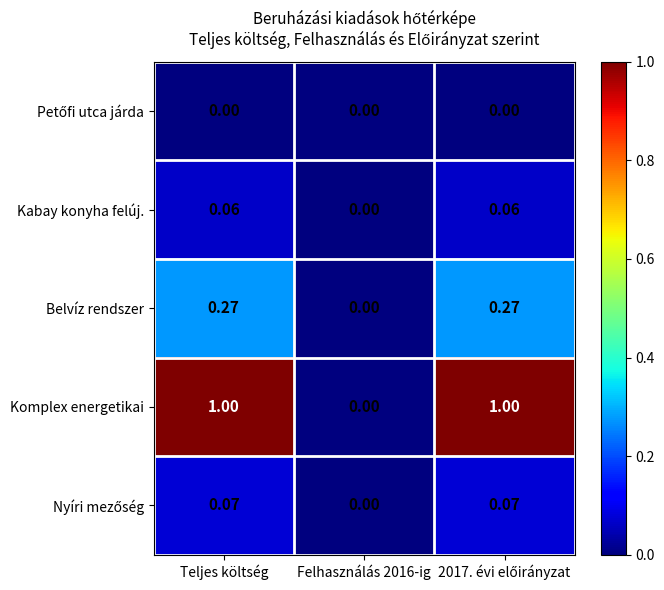

Is the value of Belvíz rendszer at Teljes költség greater than the value of Komplex energetikai at Felhasználás 2016-ig?

Yes